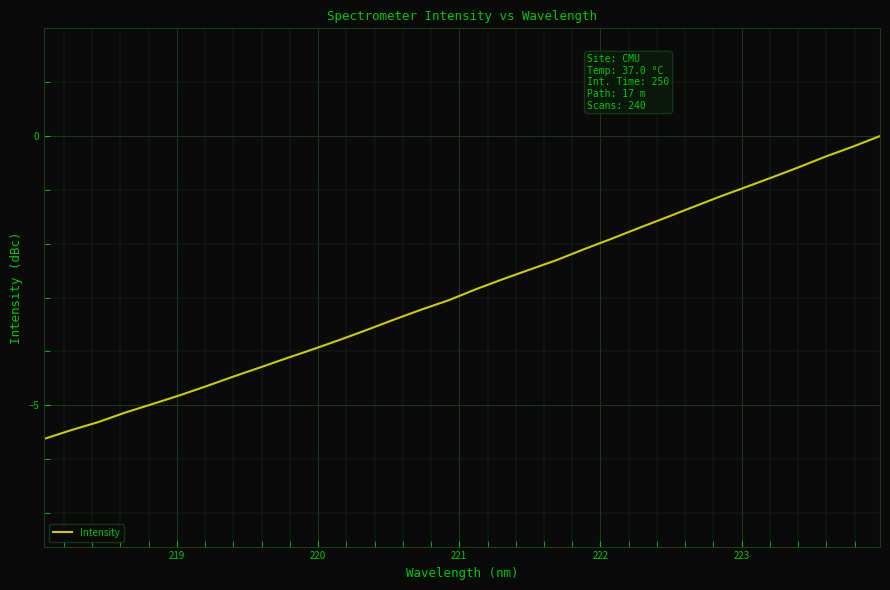

What is the difference between the maximum and minimum values?

5.6